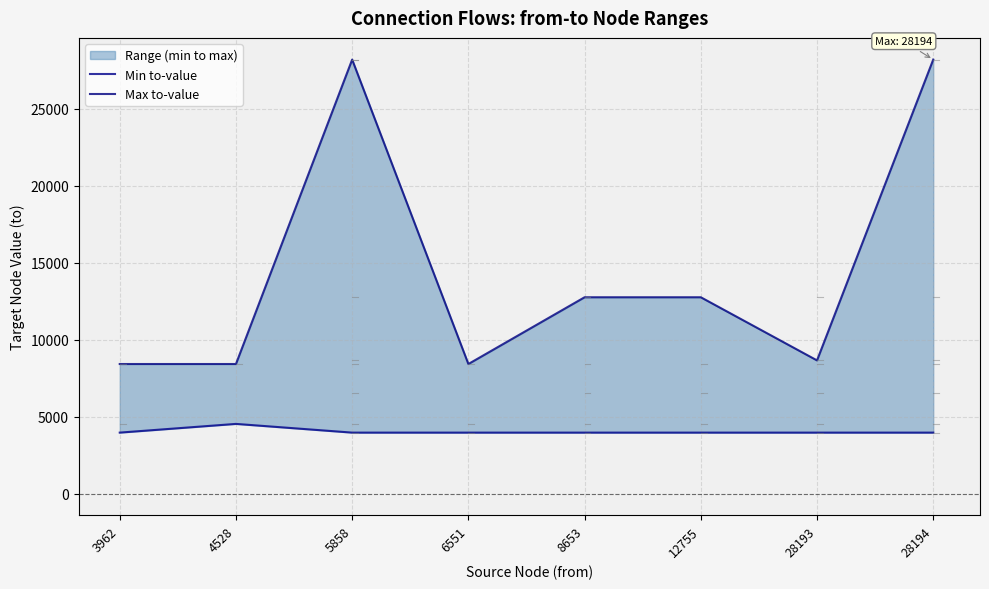

Which has a higher value, 28194 or 5858?

28194